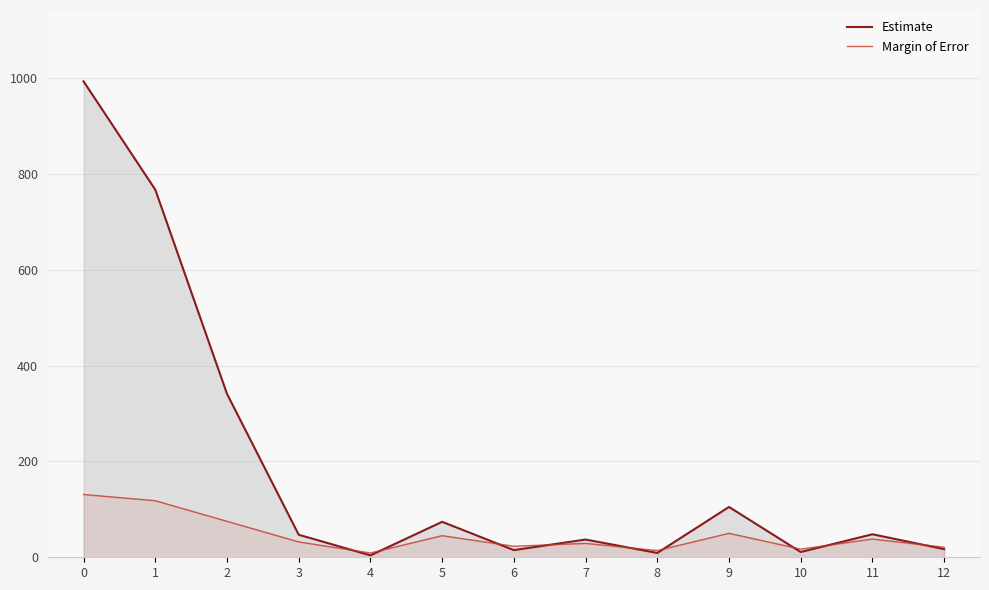

Is it true that Estimate equals 65 at 3?

False